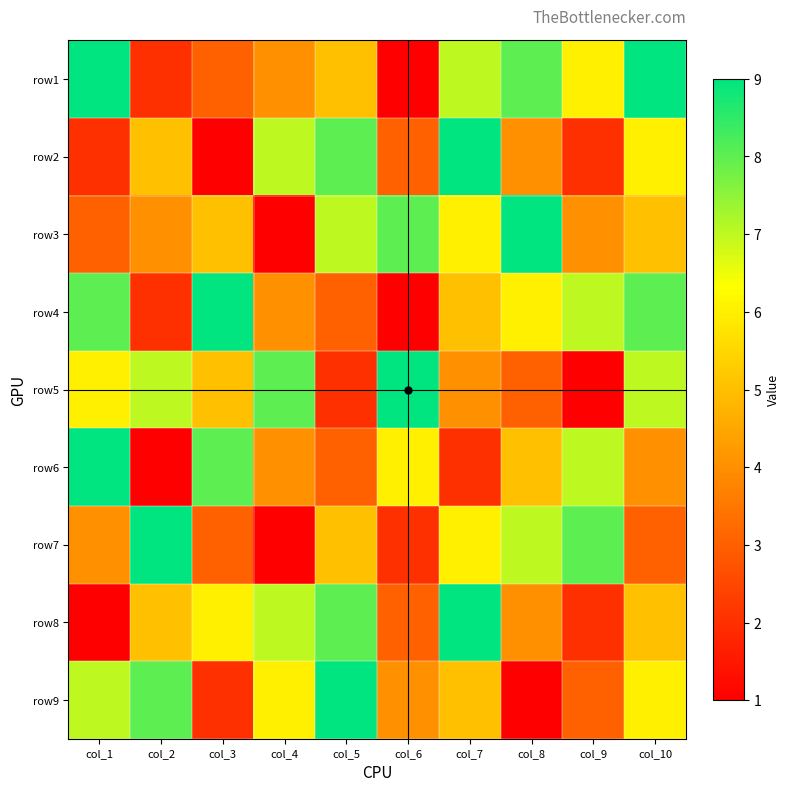

Rank the series by their maximum value, from lowest to highest.

row1, row2, row3, row4, row5, row6, row7, row8, row9